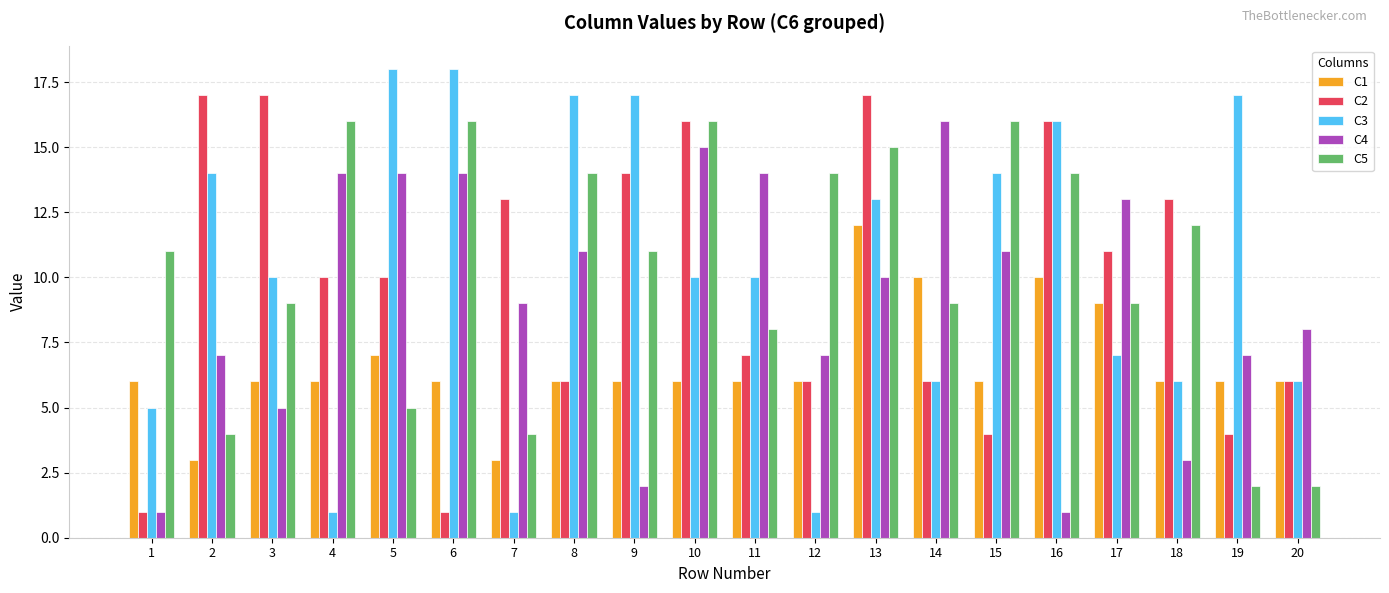

What are all the series names shown in the legend?

C1, C2, C3, C4, C5